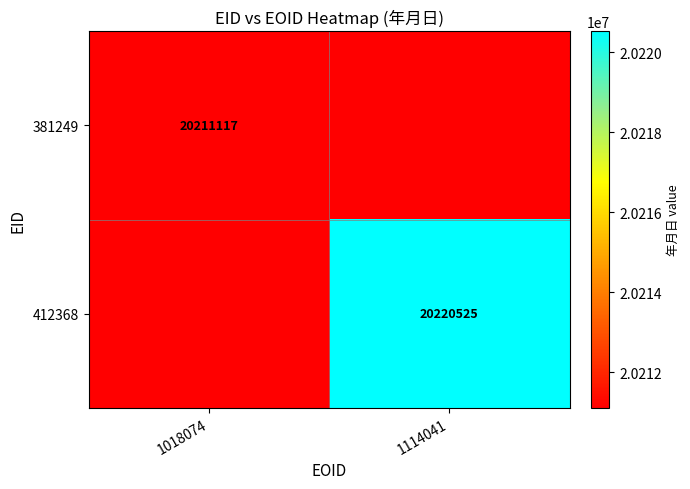

The value of 381249 at 1018074 is 20211117. True or false?

True